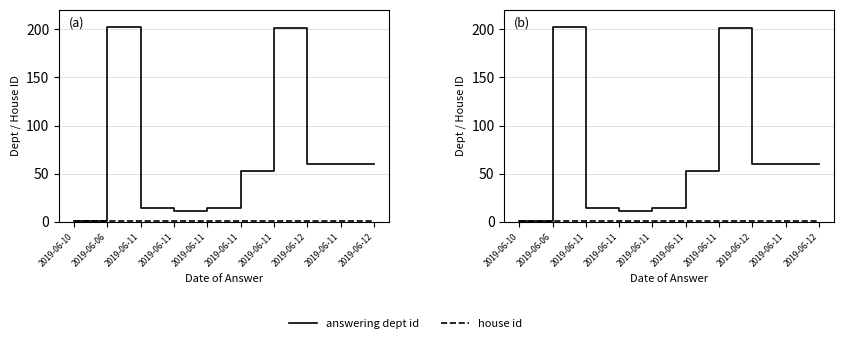

The house id series shows 1 at 2019-06-11. True or false?

True